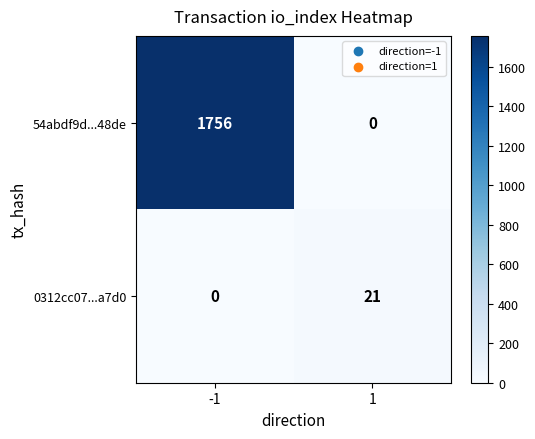

List the labels in order of 0312cc07...a7d0 value, smallest first.

-1, 1